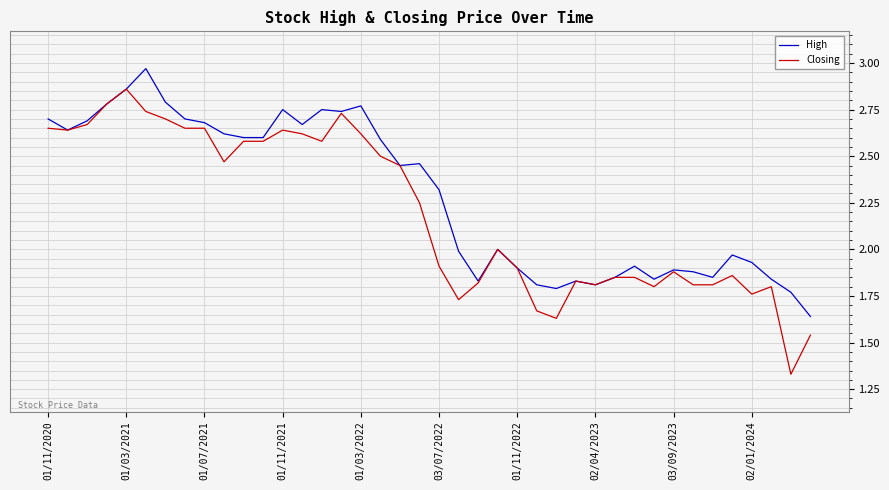

Which series has the largest total across all categories?

High